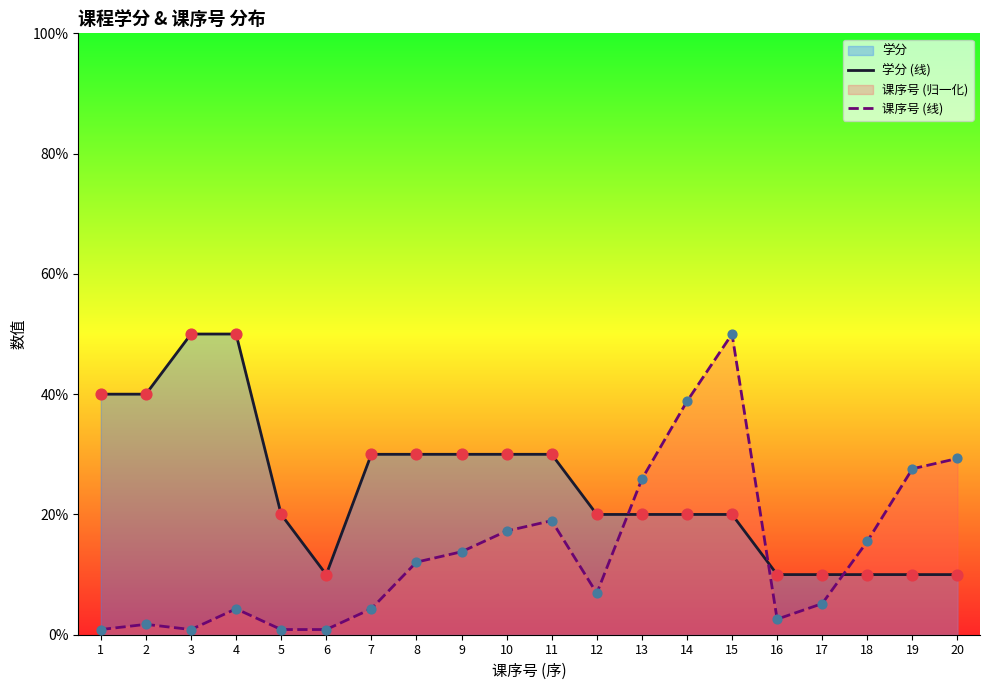

At how many categories does at least one series exceed 3?

6